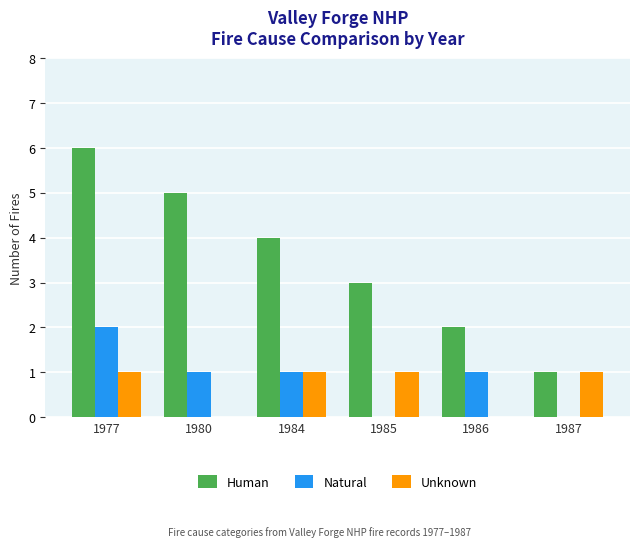

How many Natural values are between 0 and 1?

5